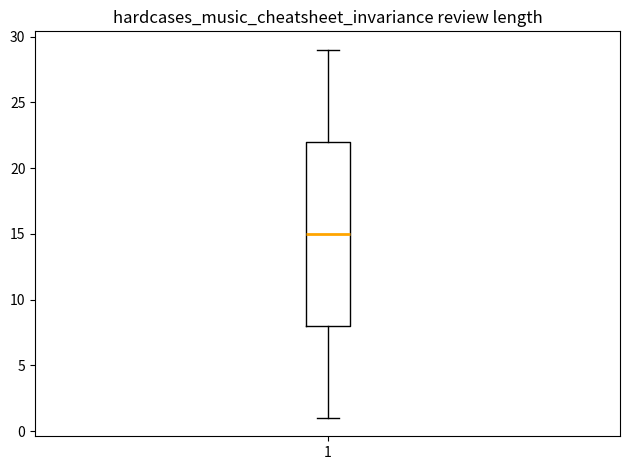

Read this box plot against the y-axis: the position of the median line, the range covered by the box, and the ends of both whiskers. The values are not printed on the chart, so give them approximately, as read against the axis.

median 15, box 8 to 22, whiskers 1 to 29